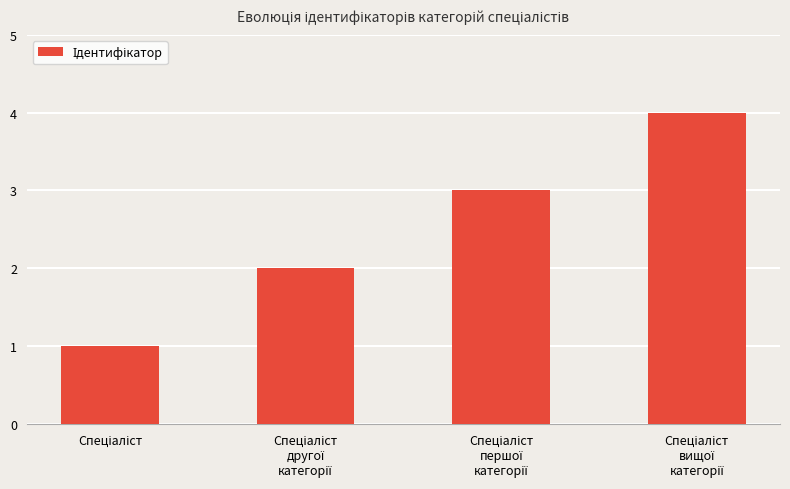

What is the value of the 4th bar from the left?

4